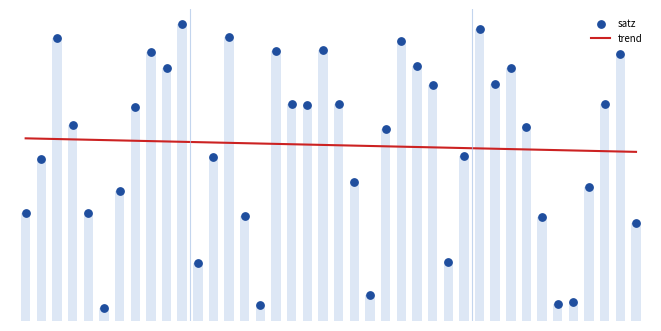

At how many categories does at least one series exceed 35?

40